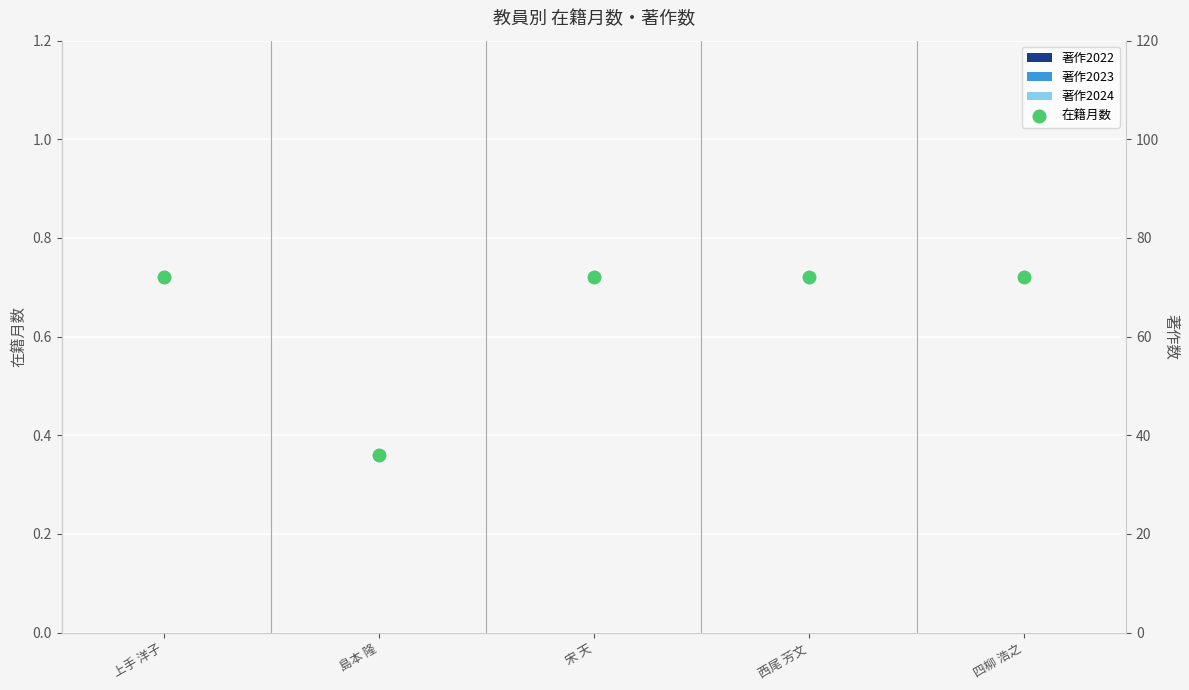

At which category is the sum across all series the highest?

上手 洋子